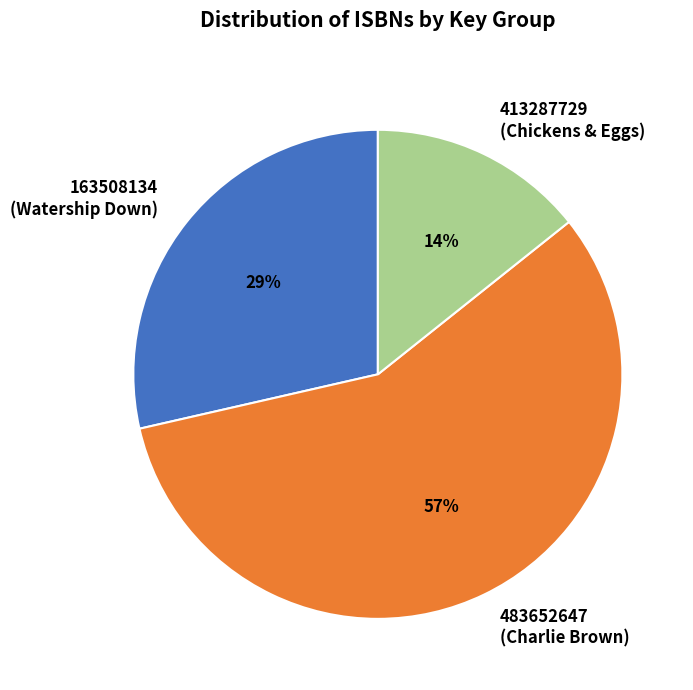

Is there a majority slice in this chart?

Yes